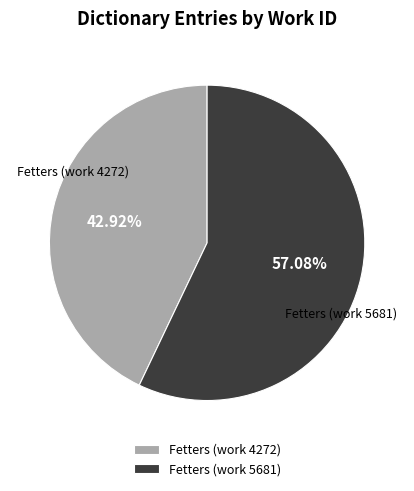

What percentage is the Fetters (work 5681) slice, to the nearest percent?

57%